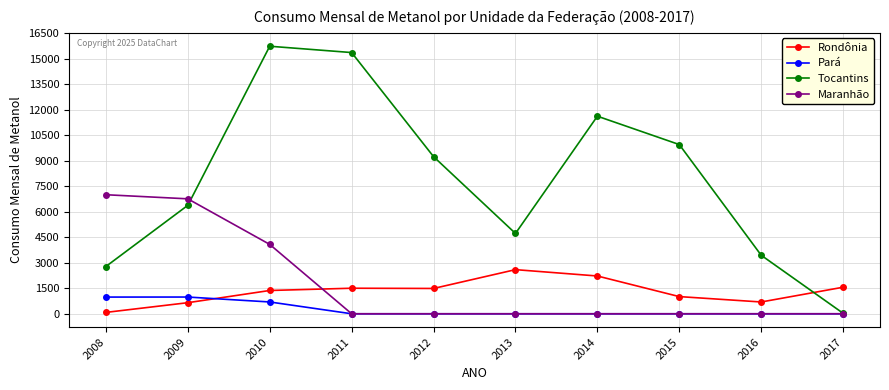

True or false: Rondônia and Tocantins cross at least once.

True